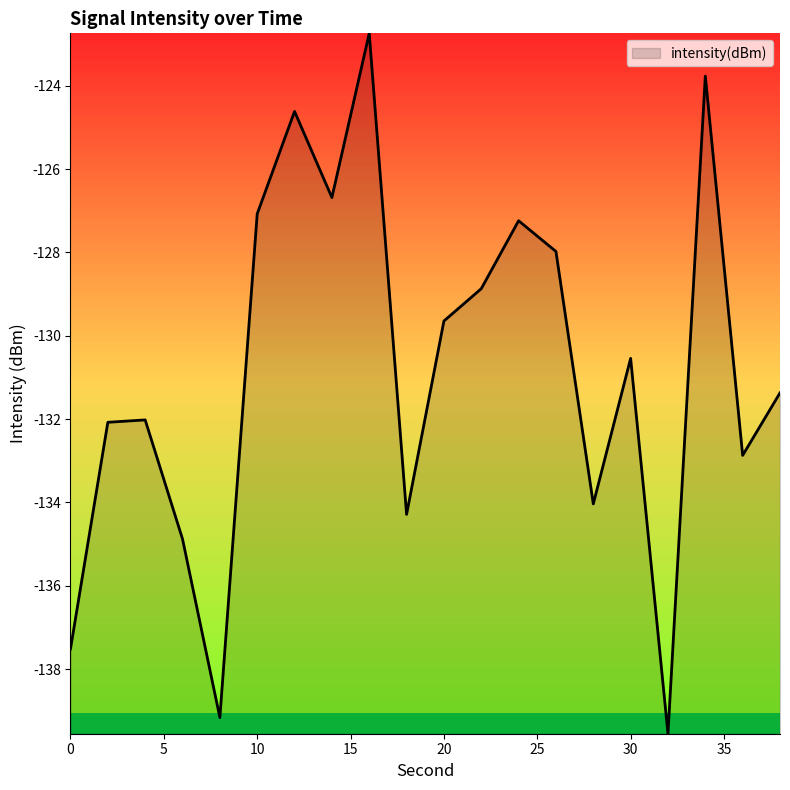

What is the maximum value shown in the chart?

-122.7